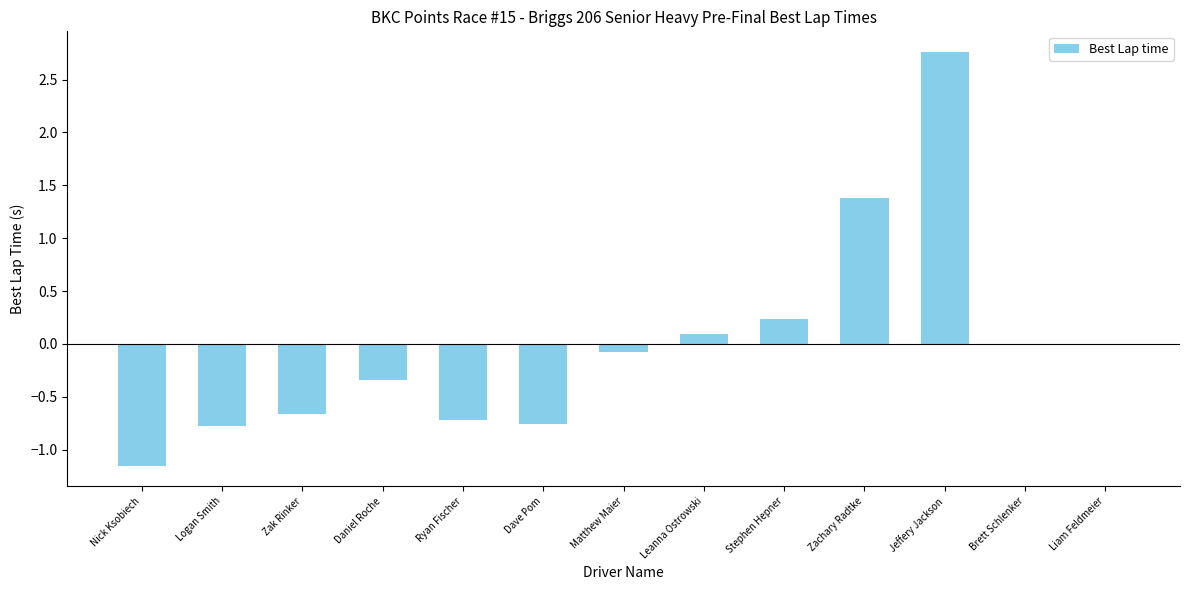

What is the greatest value displayed?

2.8